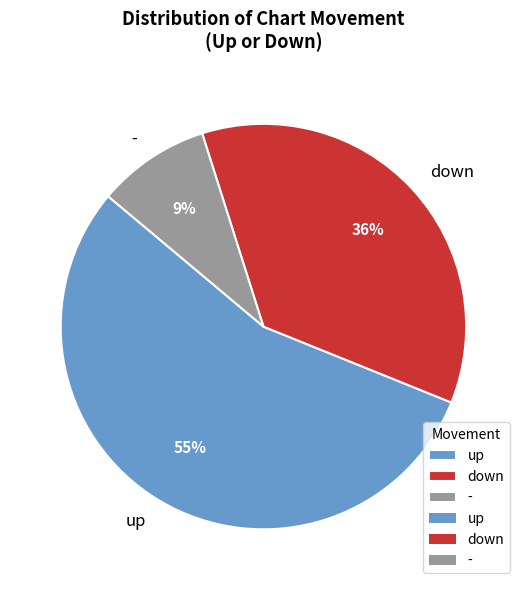

The - slice represents 9% of the pie. True or false?

True